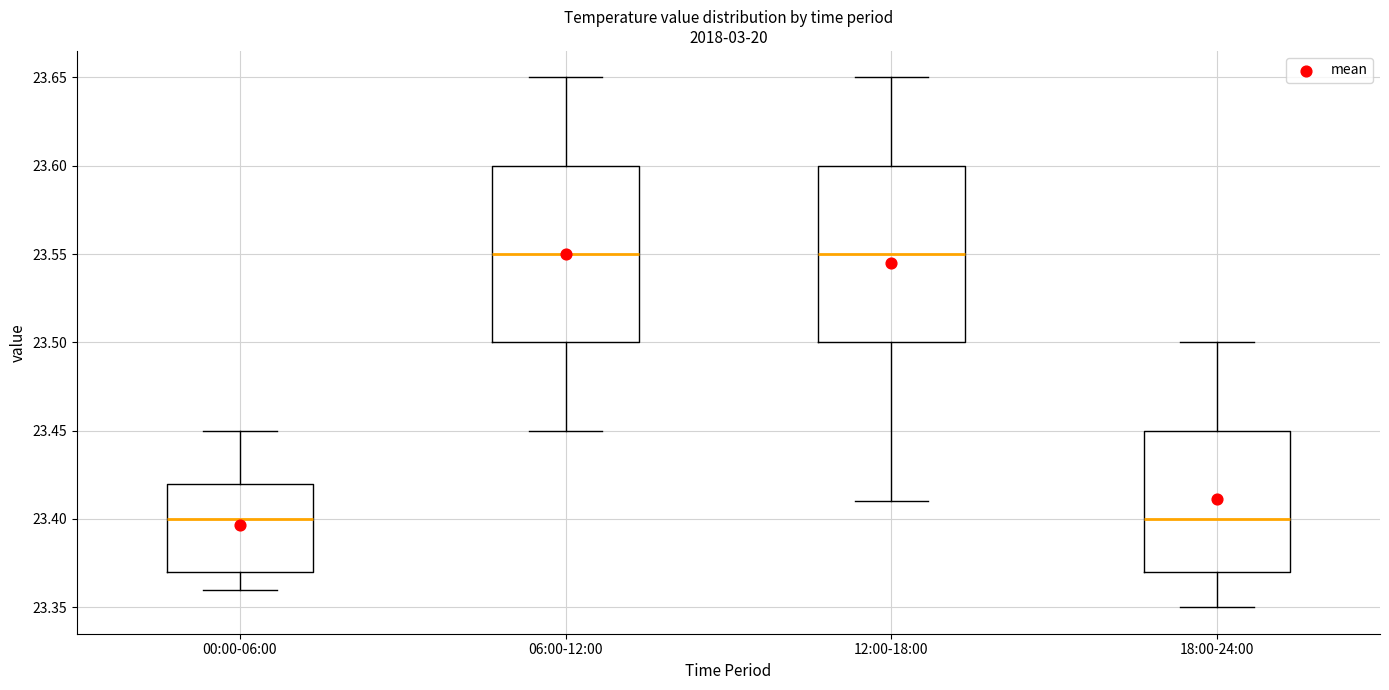

Where does the median line of the box for 12:00-18:00 sit on the y-axis? The values are not printed on the chart, so give them approximately, as read against the axis.

23.55